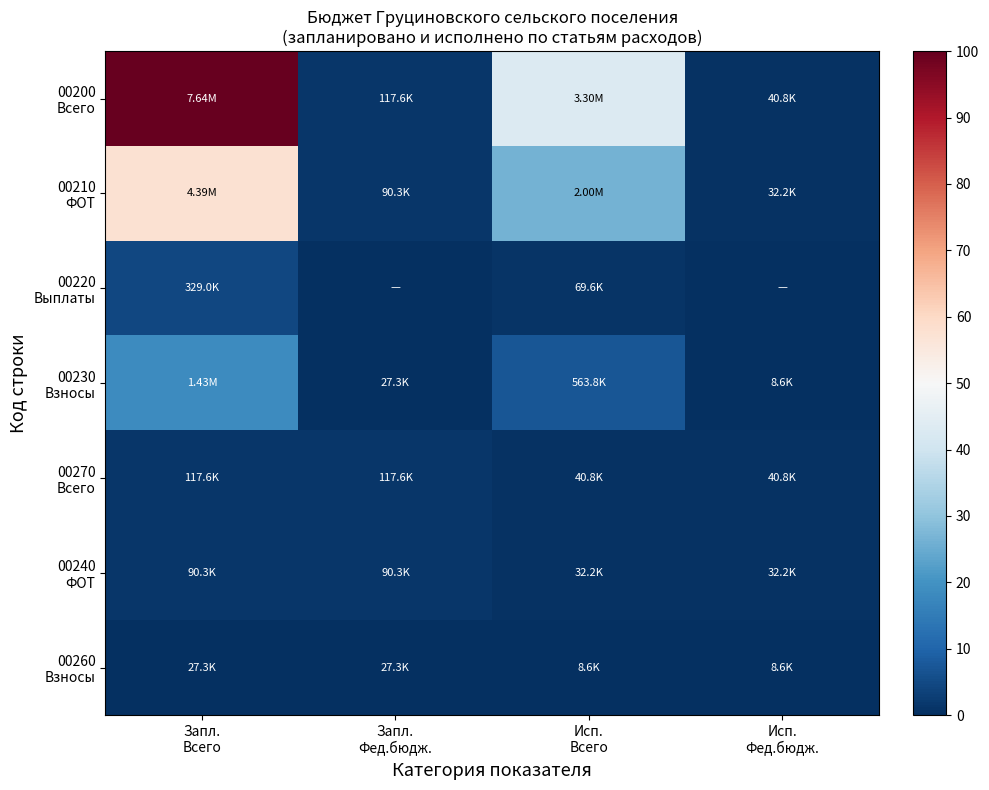

Which series has the widest spread of values?

00200 Всего